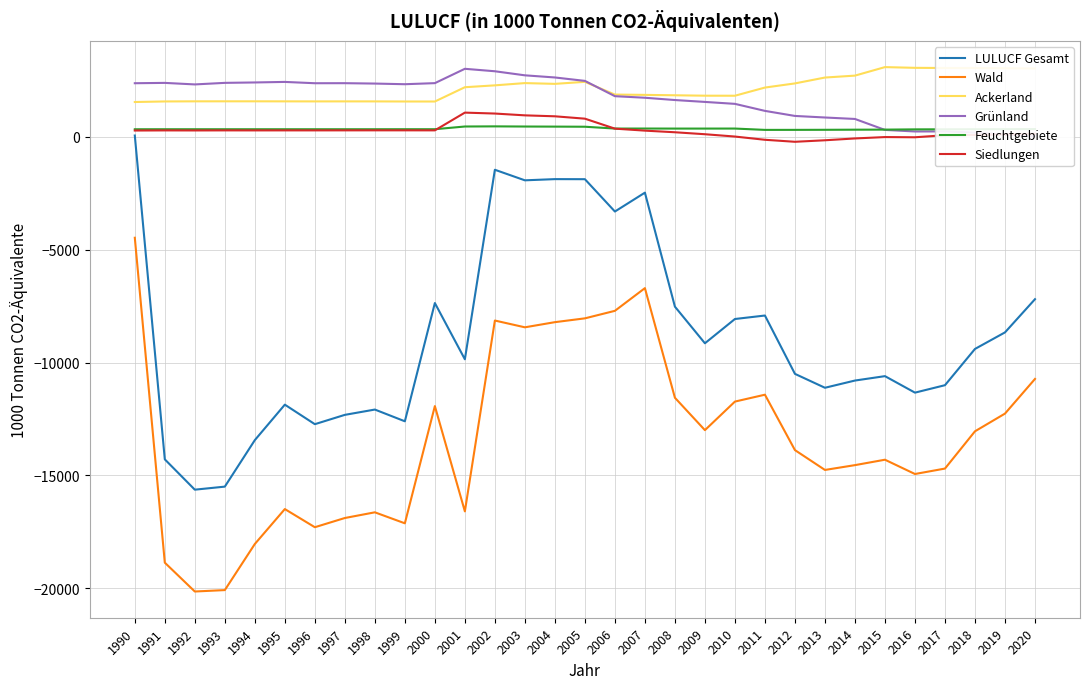

Is it true that Wald equals -14936 at 2016?

True